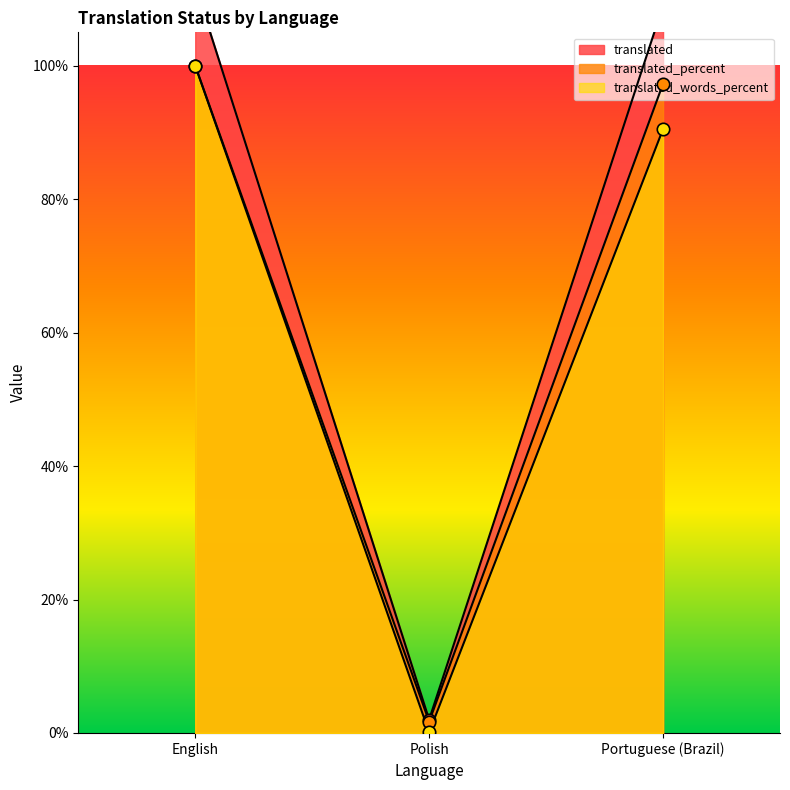

At how many categories does at least one series exceed 29?

2